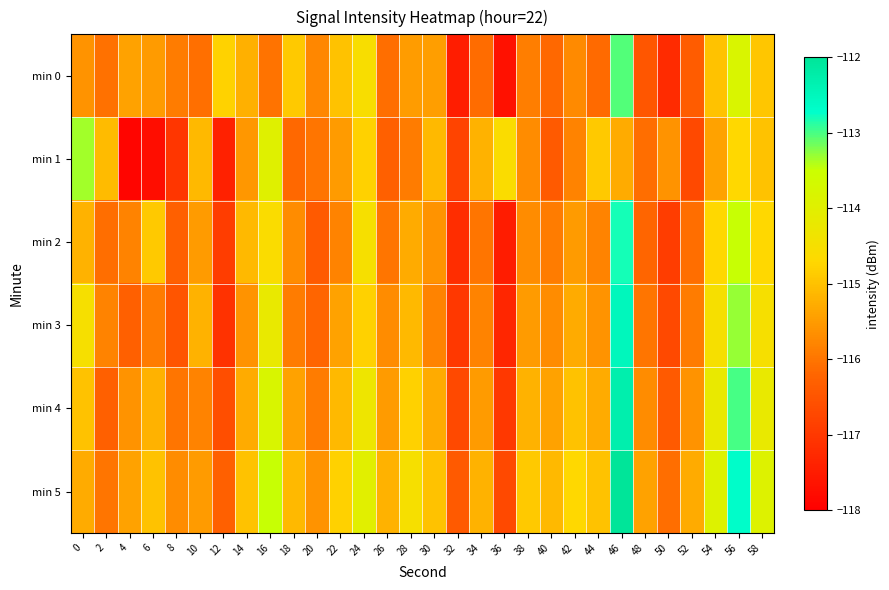

At 42, list the series in order from largest to smallest.

min 5, min 4, min 3, min 2, min 0, min 1